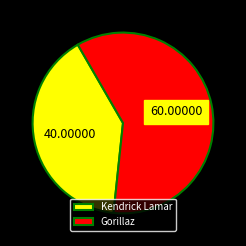

Which category has the biggest portion of the pie?

Gorillaz